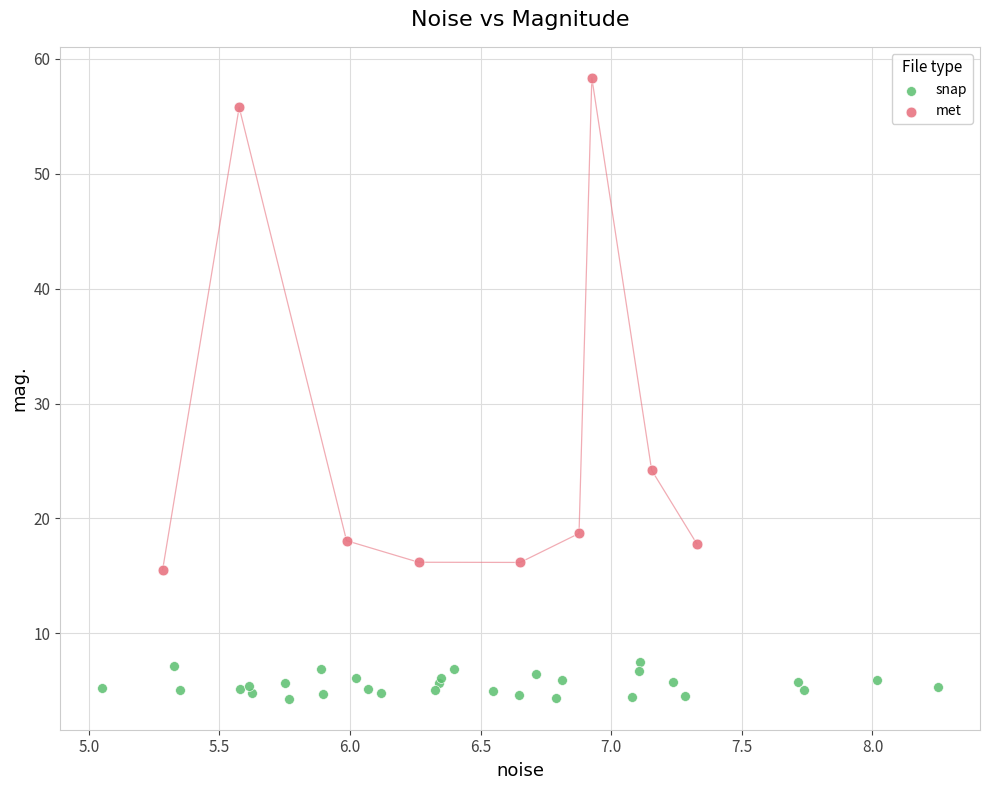

Which series has the widest spread of Y values?

met